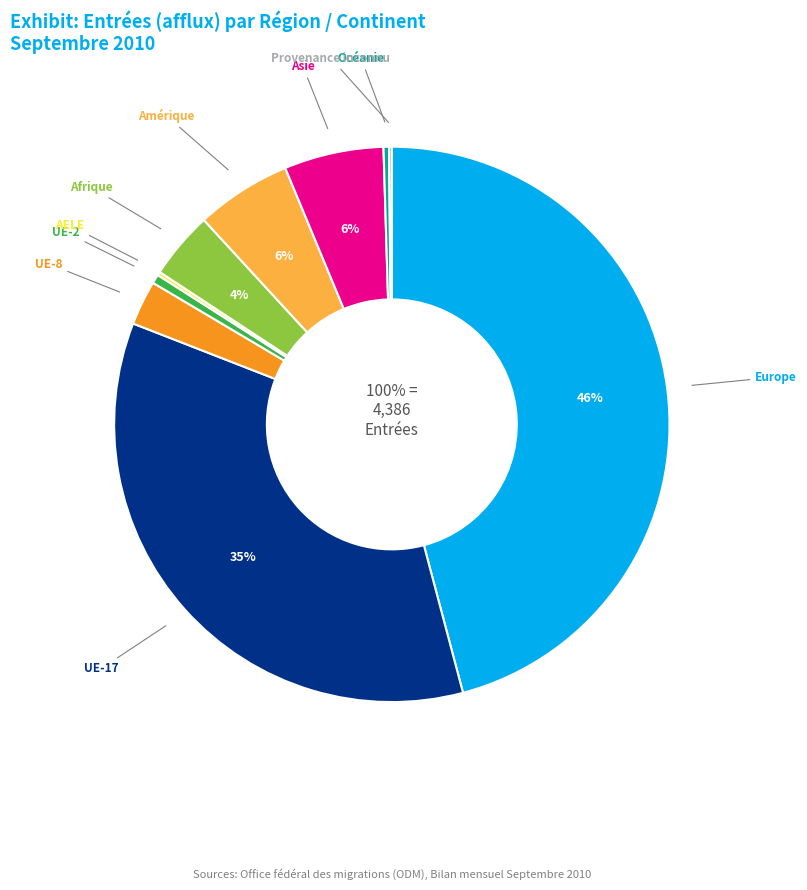

Combined, do Amérique and UE-8 account for over 50%?

No